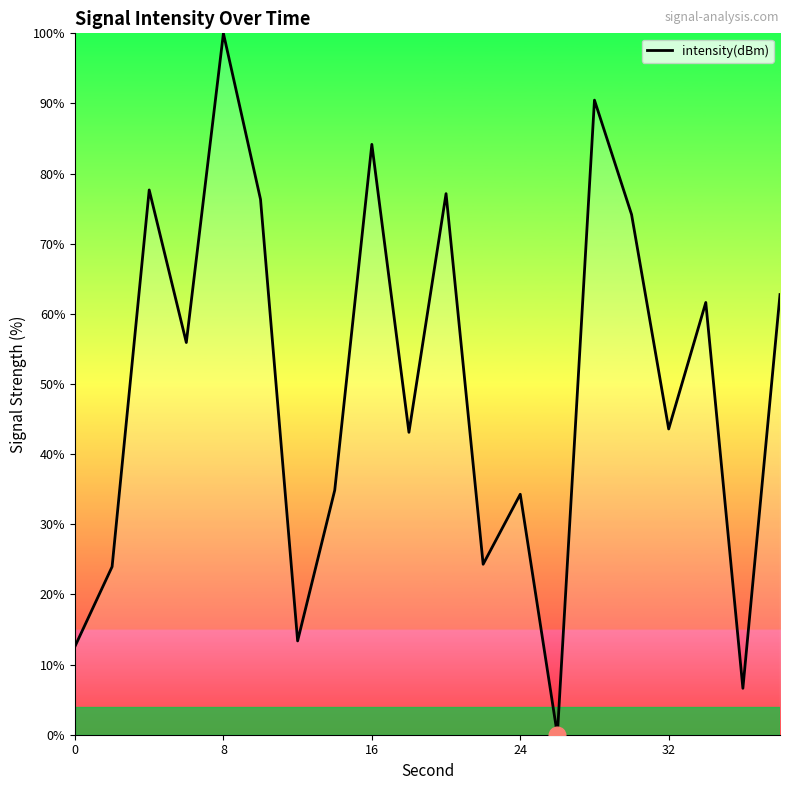

What is the sum of all values?

996.9